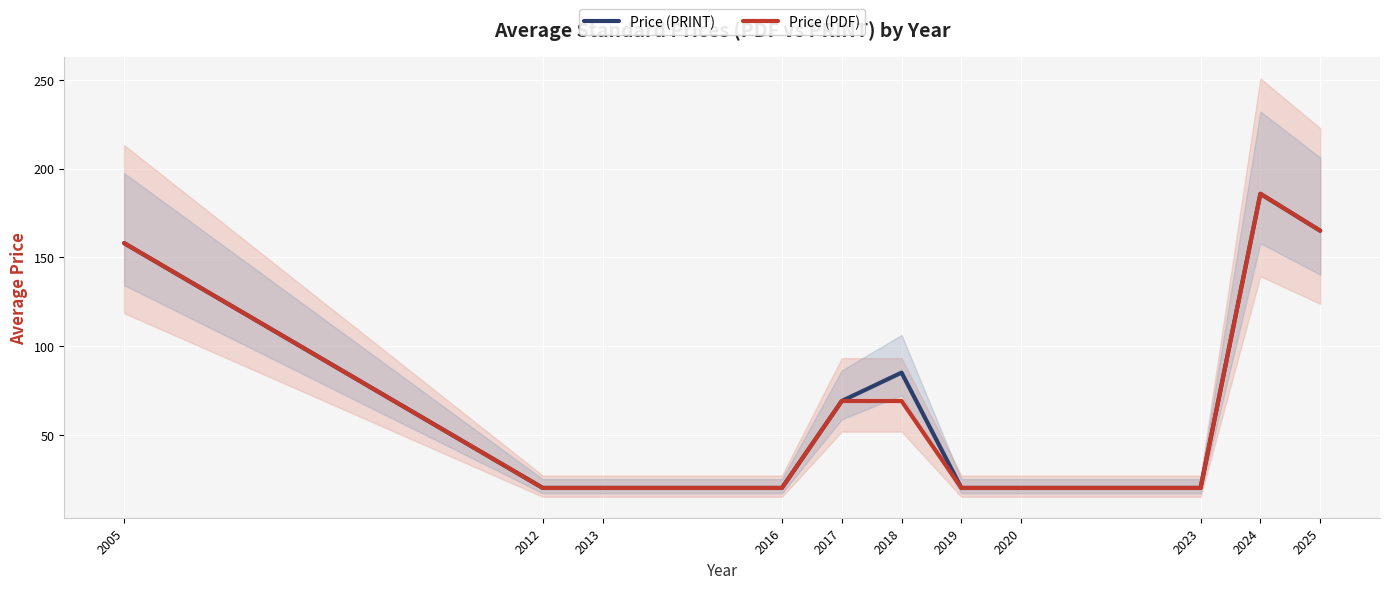

The Price (PRINT) series shows 33.8 at 2017. True or false?

False